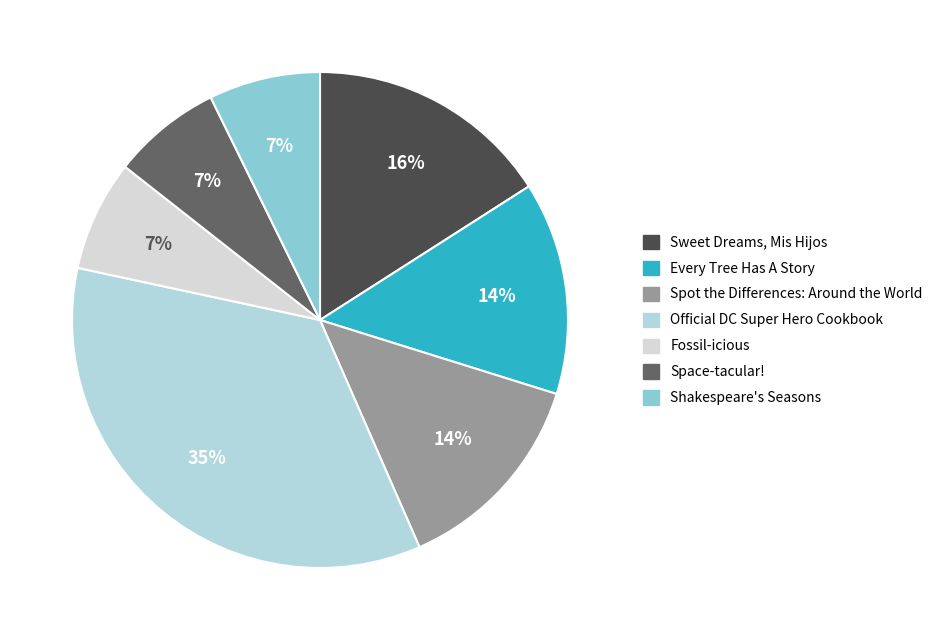

Do Fossil-icious and Sweet Dreams, Mis Hijos together represent more than half of the pie?

No